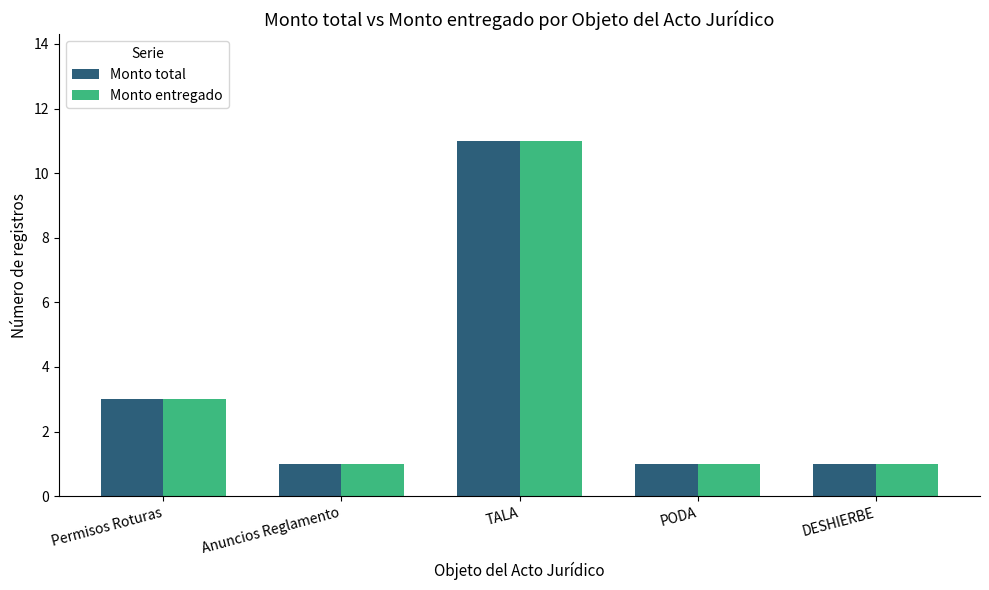

Reading right to left, what are all the values shown in this chart?

Monto total: DESHIERBE=1	PODA=1	TALA=11	Anuncios Reglamento=1	Permisos Roturas=3
Monto entregado: DESHIERBE=1	PODA=1	TALA=11	Anuncios Reglamento=1	Permisos Roturas=3